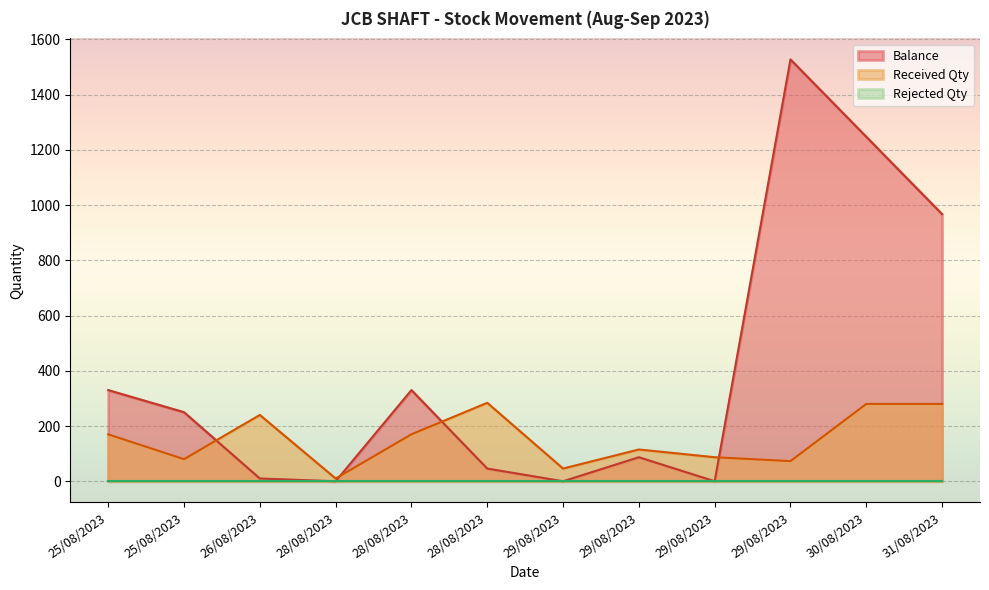

Which series has the largest total across all categories?

Balance